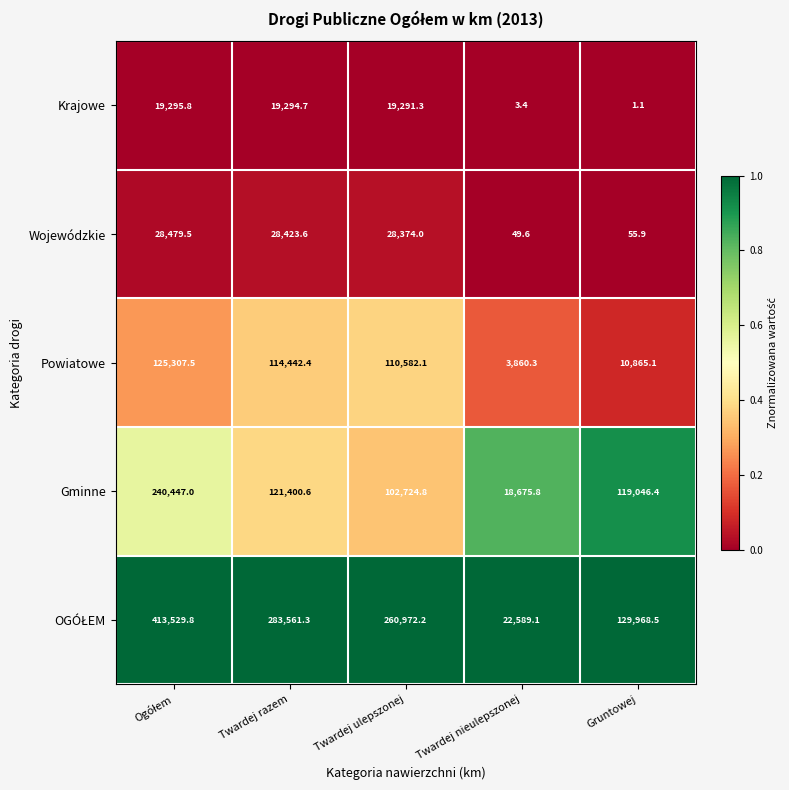

What is the total value across all series at Twardej ulepszonej?

521944.4